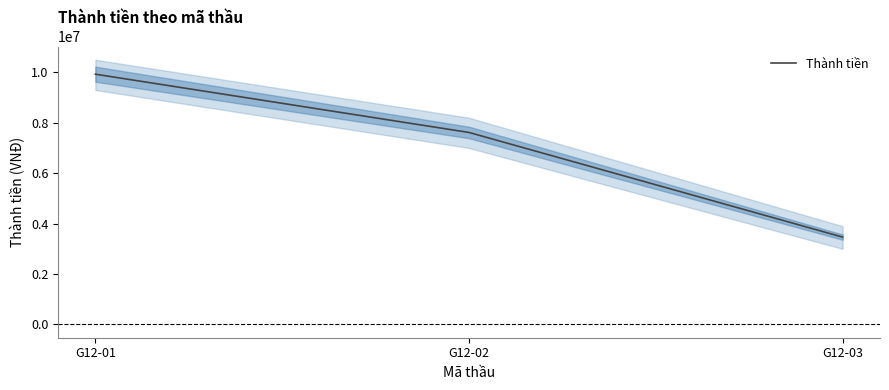

Reading right to left, list all the values displayed in this chart.

3465000	7616070	9927225